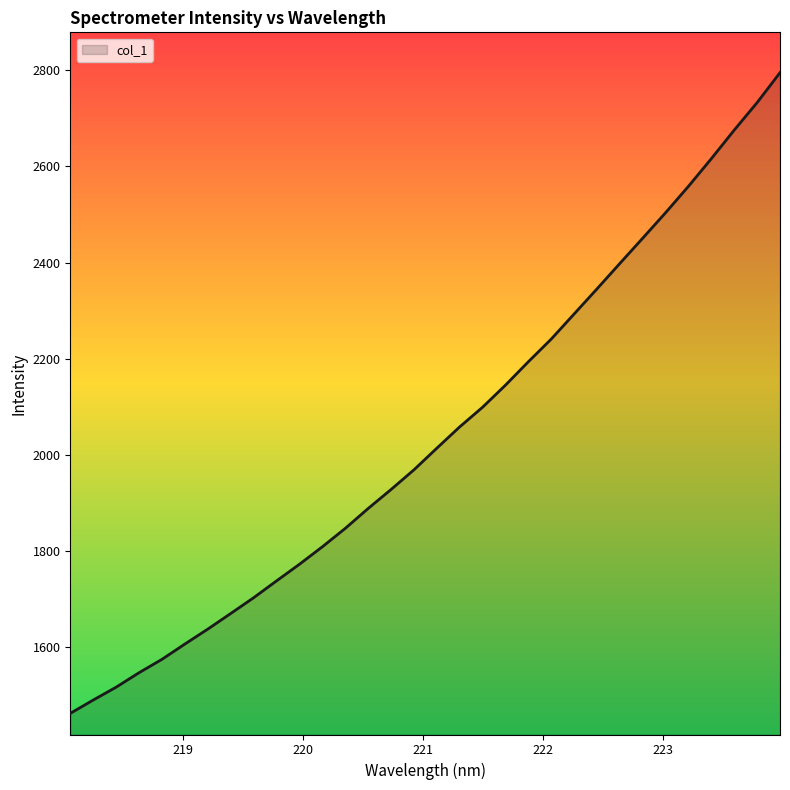

What is the greatest value displayed?

2794.7